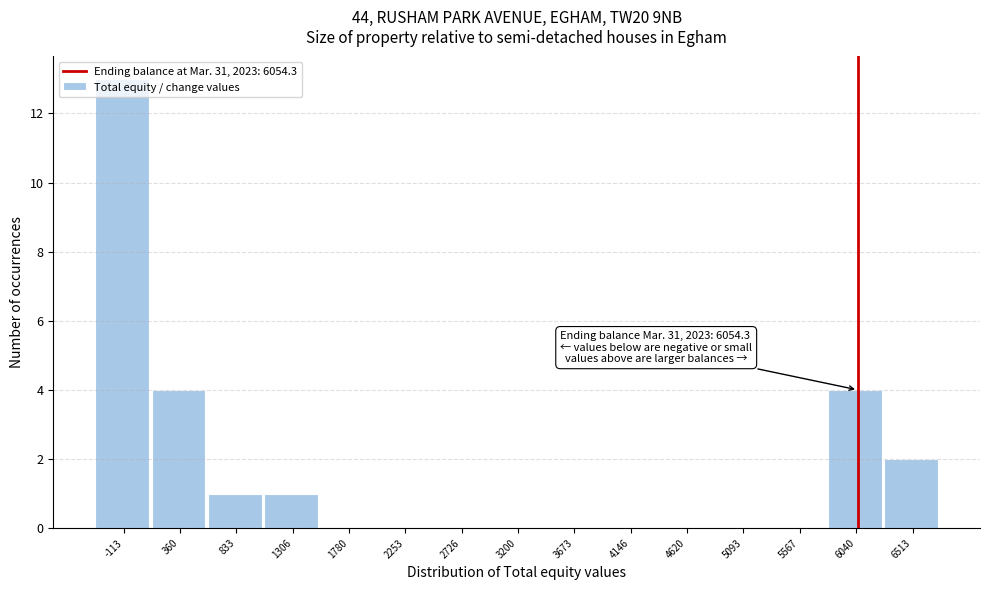

Over which range of the x-axis is the bar tallest?

-350 to 100